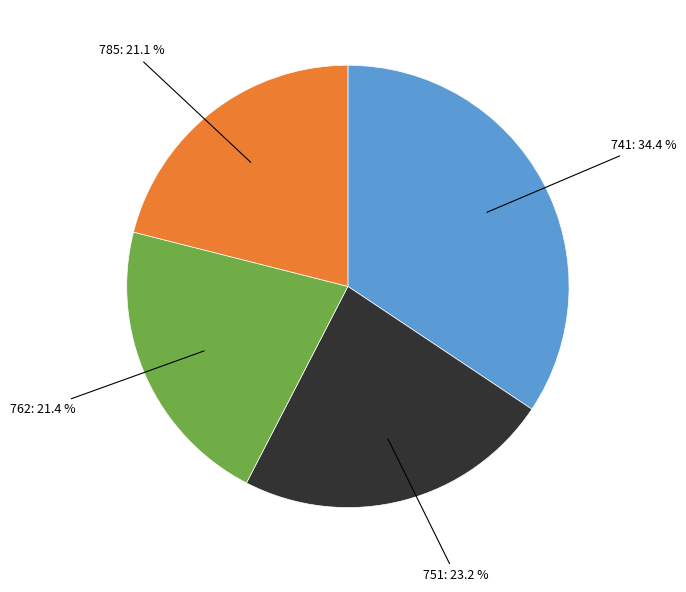

To the nearest percent, what portion does 741 represent?

34%